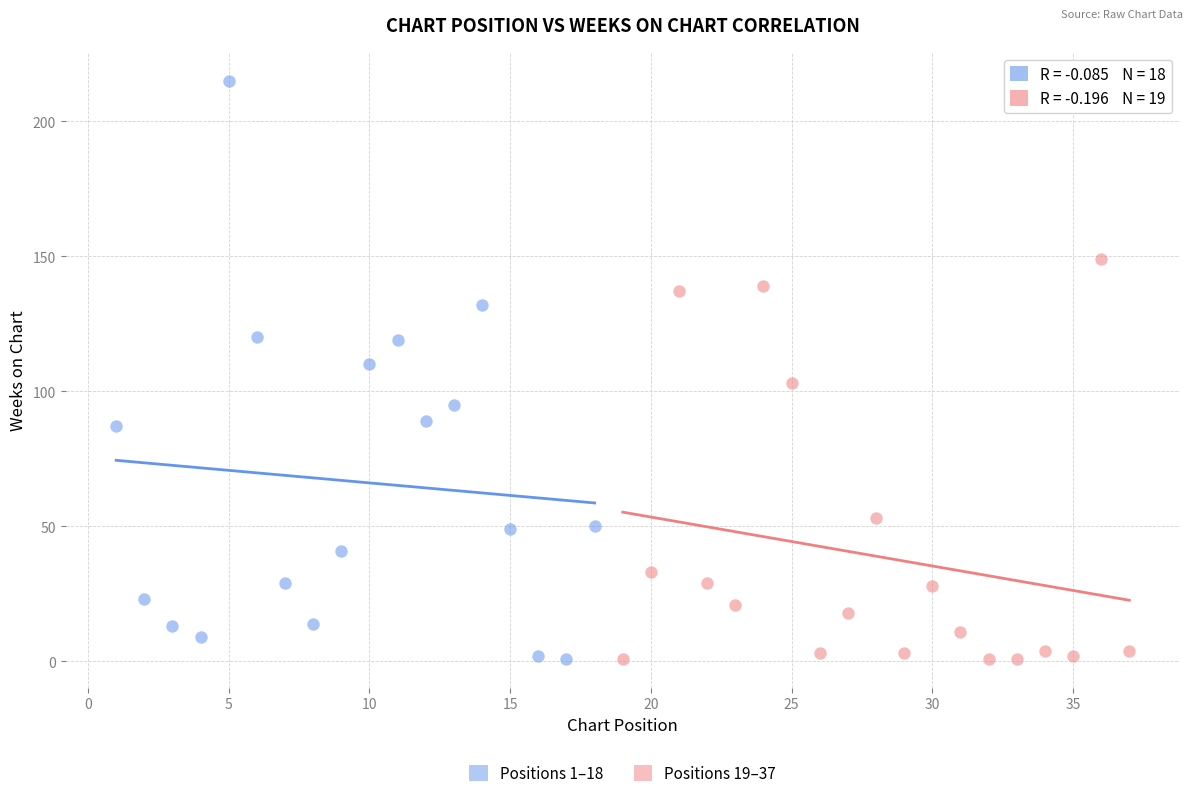

Which series reaches the maximum Y coordinate?

Positions 1–18